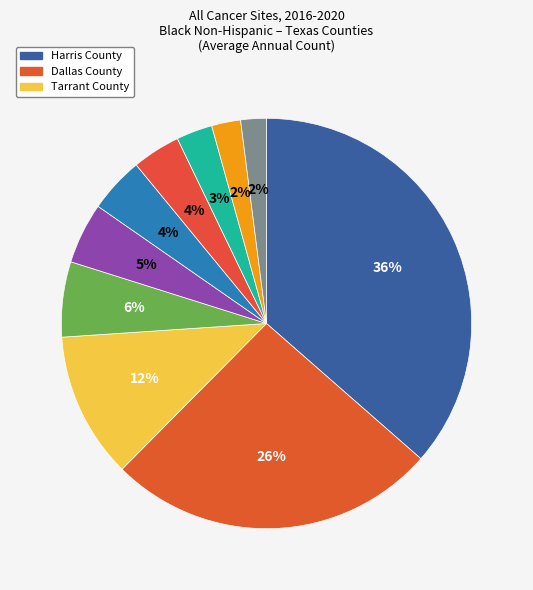

Count the number of slices in the pie.

10